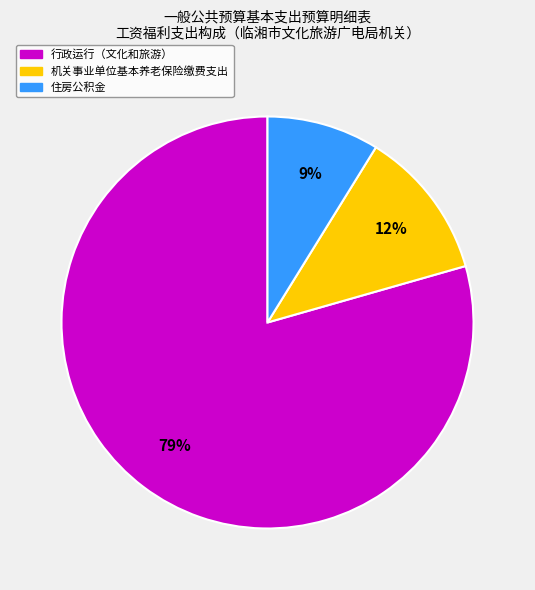

Which has a higher value, 住房公积金 or 行政运行（文化和旅游）?

行政运行（文化和旅游）